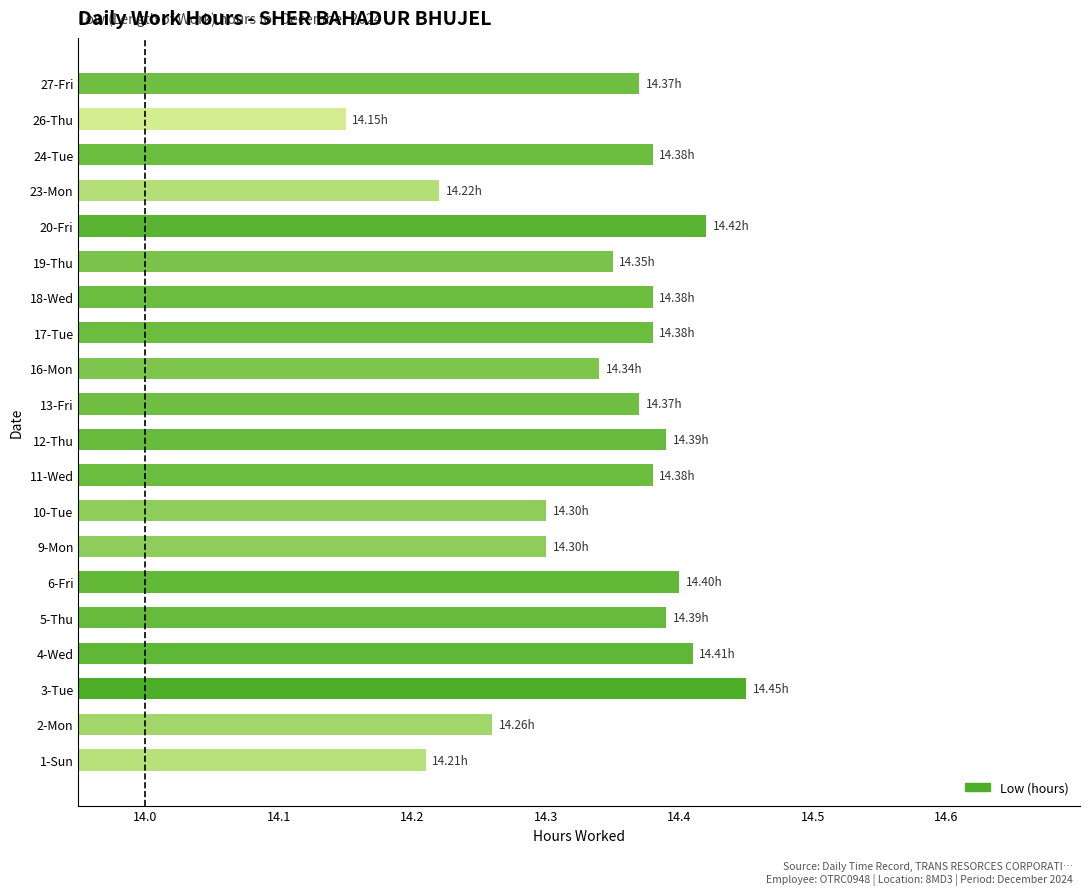

At which category does the chart reach its peak across all series?

3-Tue